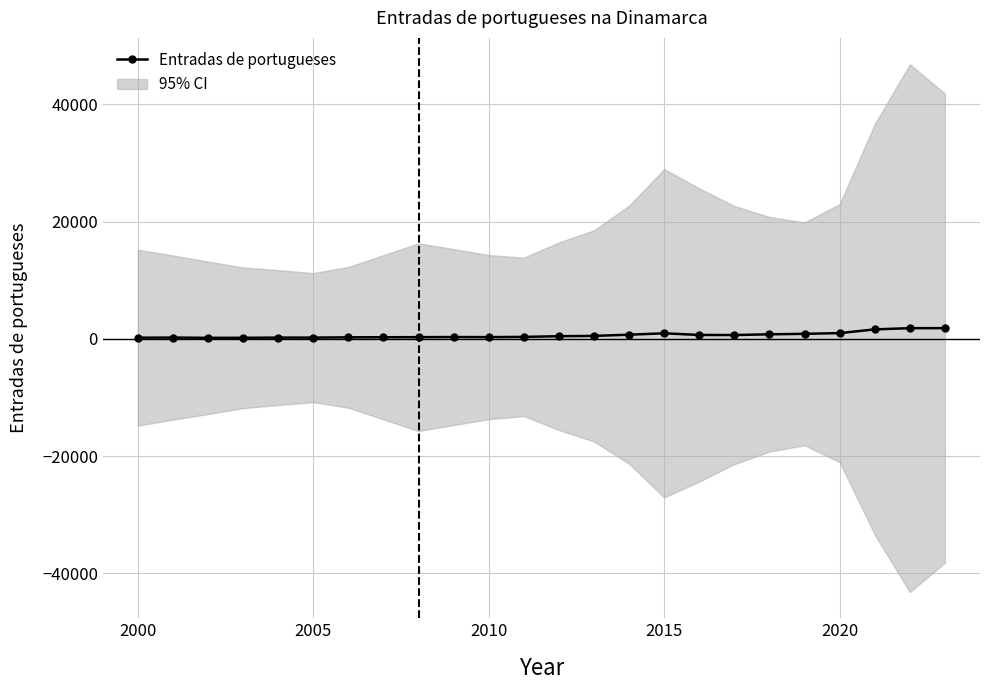

Read the value at 2010, to the nearest 100.

200